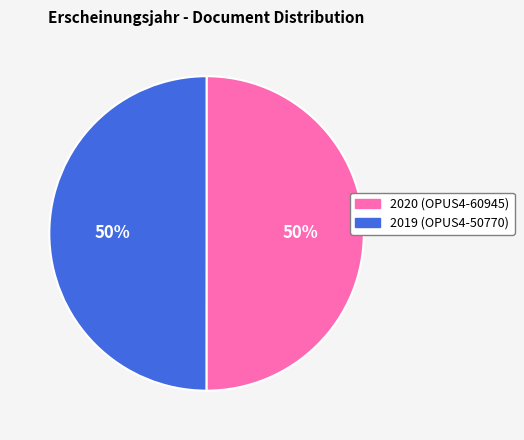

To the nearest percent, what is the average slice percentage?

50%